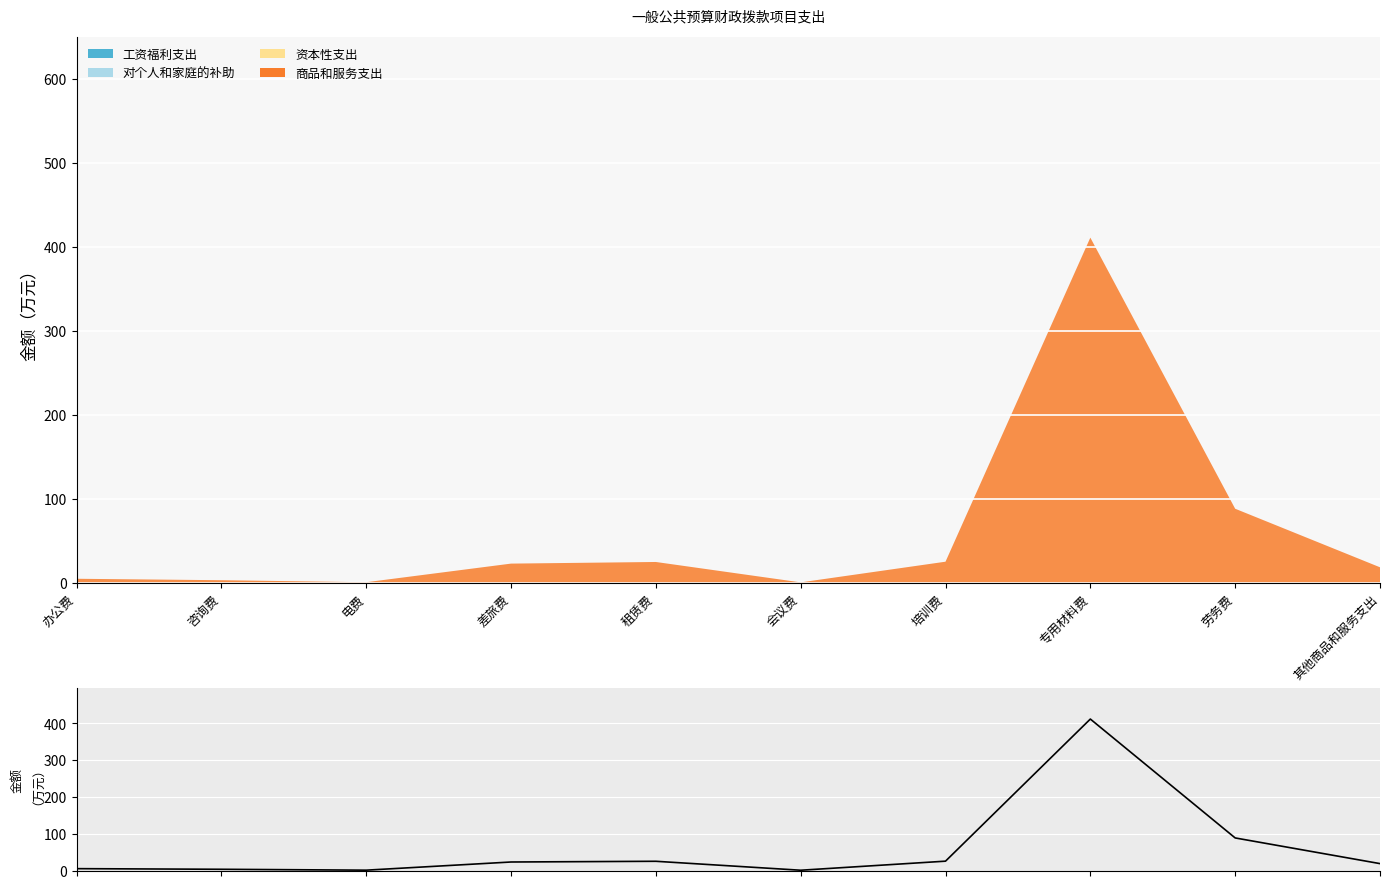

Approximately how many times larger is the value at 租赁费 compared to 劳务费?

0.3